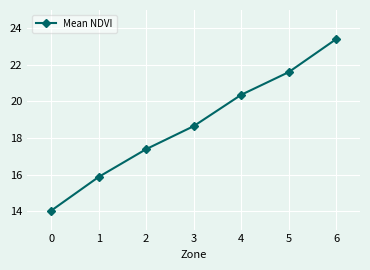

Which category has the highest value across all series?

6